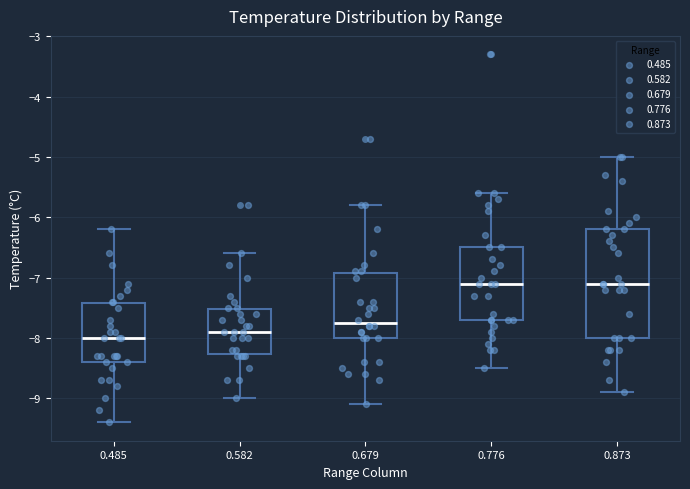

Reading left to right, read every box against the y-axis: the position of its median line, the range the box covers, and the ends of its whiskers. The values are not printed on the chart, so give them approximately, as read against the axis.

0.485: median -8.0, box -8.4 to -7.4, whiskers -9.4 to -6.2
0.582: median -7.9, box -8.3 to -7.5, whiskers -9.0 to -6.6
0.679: median -7.7, box -8.0 to -6.9, whiskers -9.1 to -5.8
0.776: median -7.1, box -7.7 to -6.5, whiskers -8.5 to -5.6
0.873: median -7.1, box -8.0 to -6.2, whiskers -8.9 to -5.0